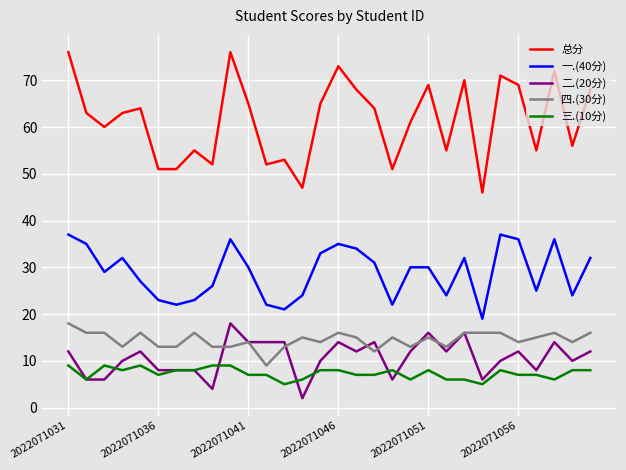

How many lines are shown in the chart?

5